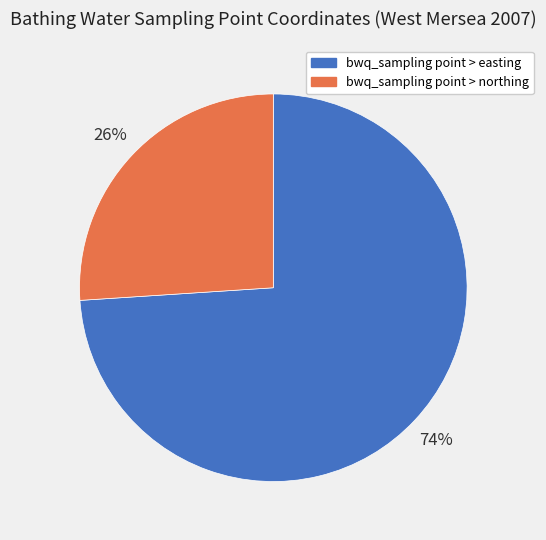

Is it true that bwq_sampling point > easting is 63% of the pie?

False